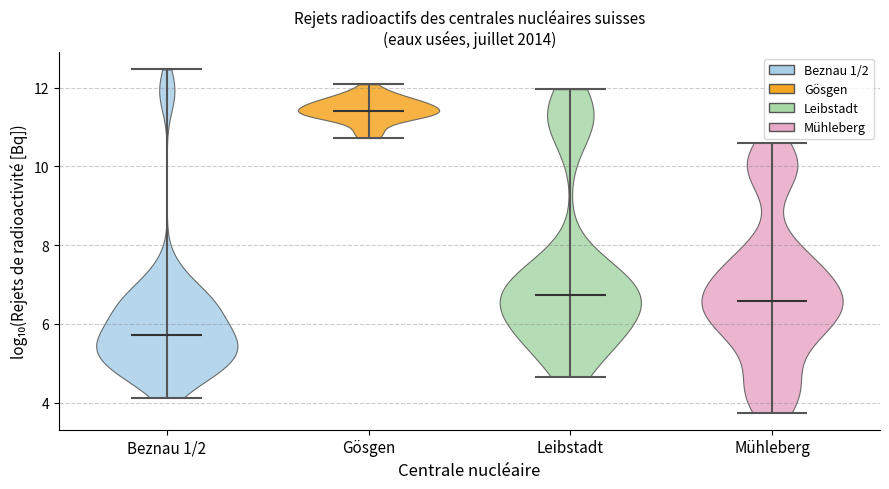

What is the lowest point the violin for Leibstadt reaches on the y-axis? The values are not printed on the chart, so give them approximately, as read against the axis.

4.6